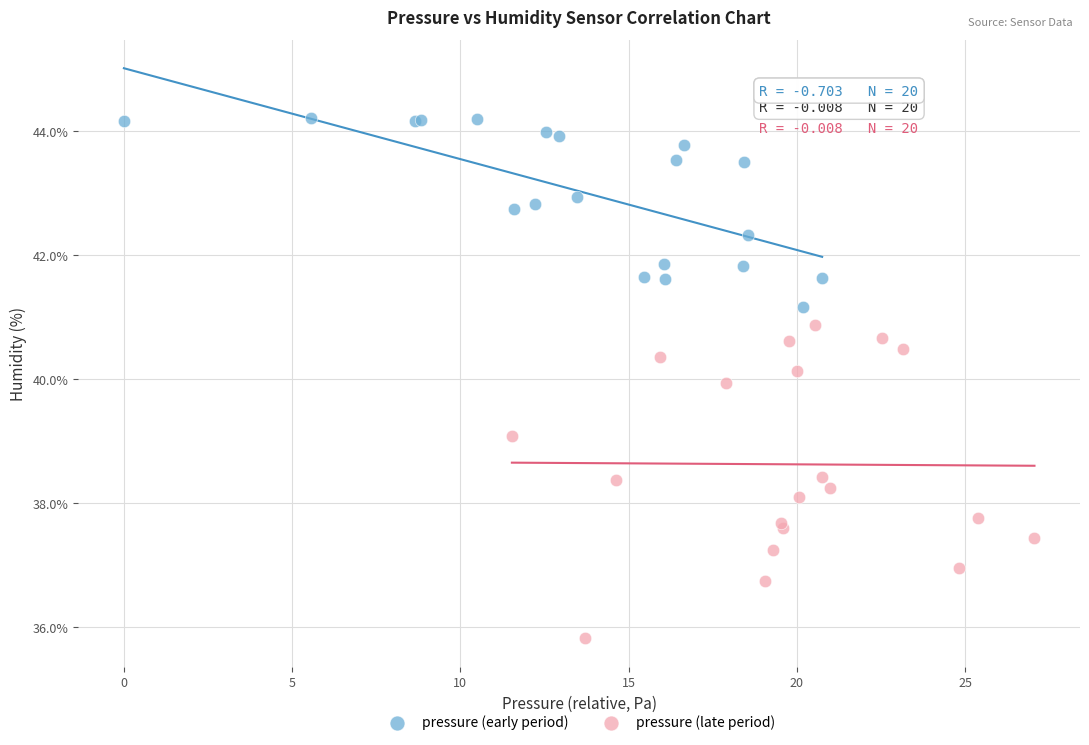

Which series contains the lowest Y value?

pressure (late period)